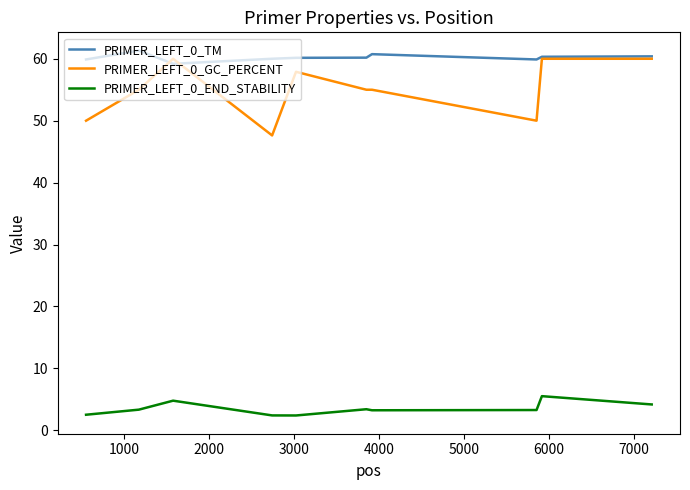

Which series has the largest total across all categories?

PRIMER_LEFT_0_TM